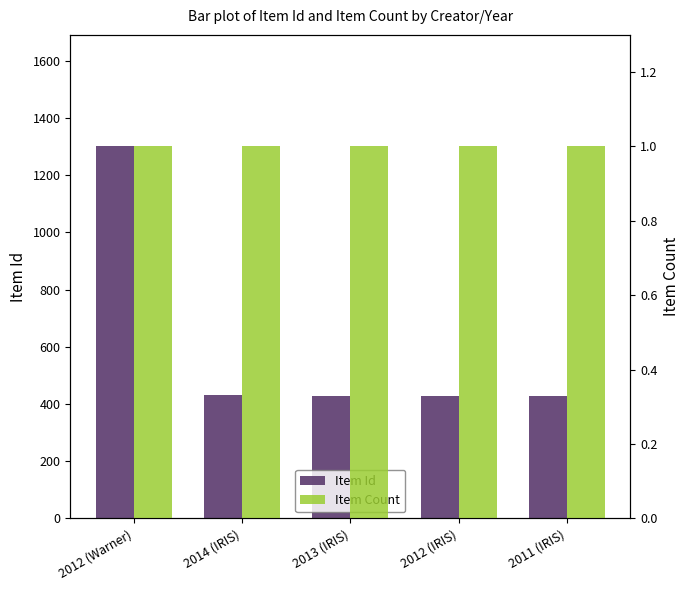

List the series in order of their overall mean, highest first.

Item Id, Item Count